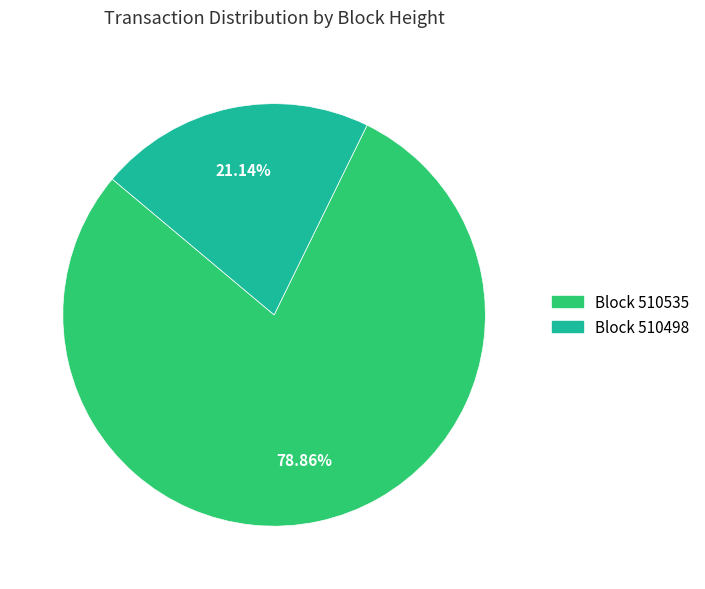

Is there any slice that represents more than half of the pie?

Yes